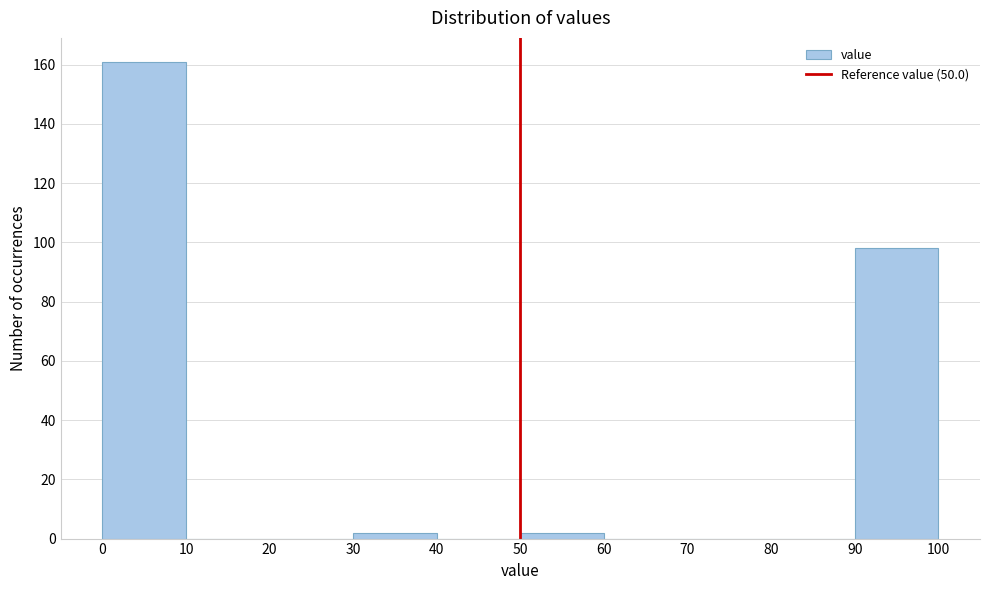

Reading left to right, list every bar in this chart as the range it spans on the x-axis followed by its height. The values are not printed on the chart, so give them approximately, as read against the axis.

0 to 10: 162
10 to 20: 0
20 to 30: 0
30 to 40: 2
40 to 50: 0
50 to 60: 2
60 to 70: 0
70 to 80: 0
80 to 90: 0
90 to 100: 98